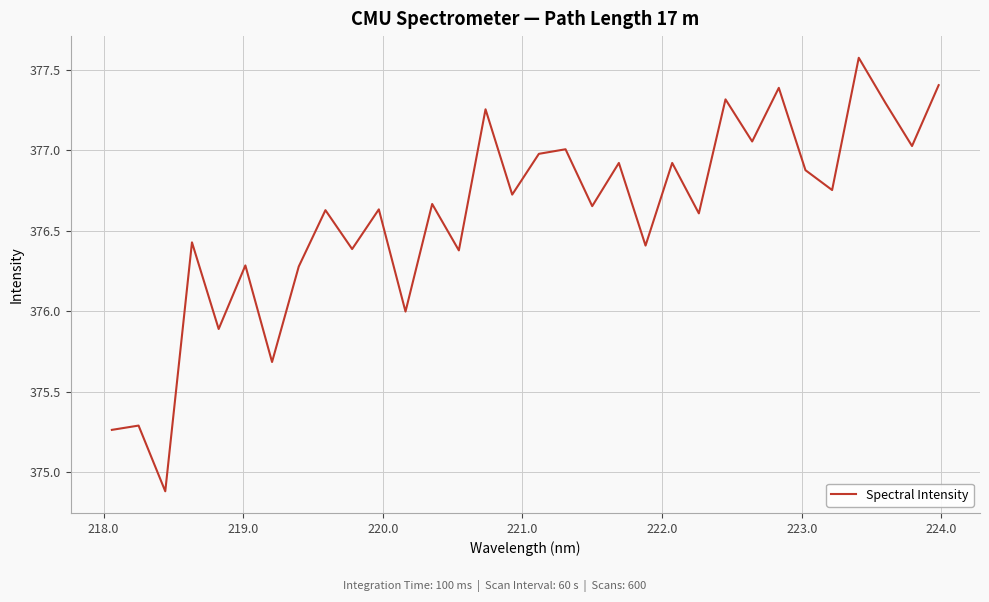

What is the difference between the maximum and minimum values?

2.7